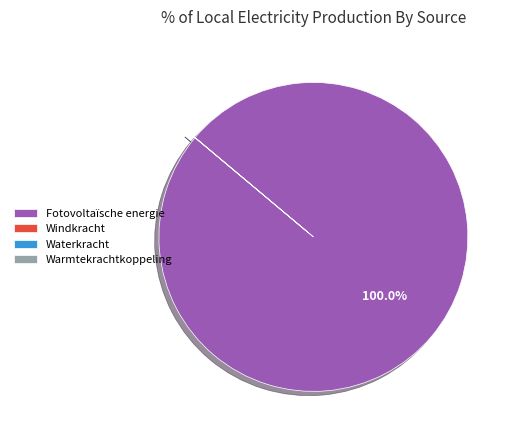

Does Fotovoltaïsche energie represent more than half of the total?

Yes